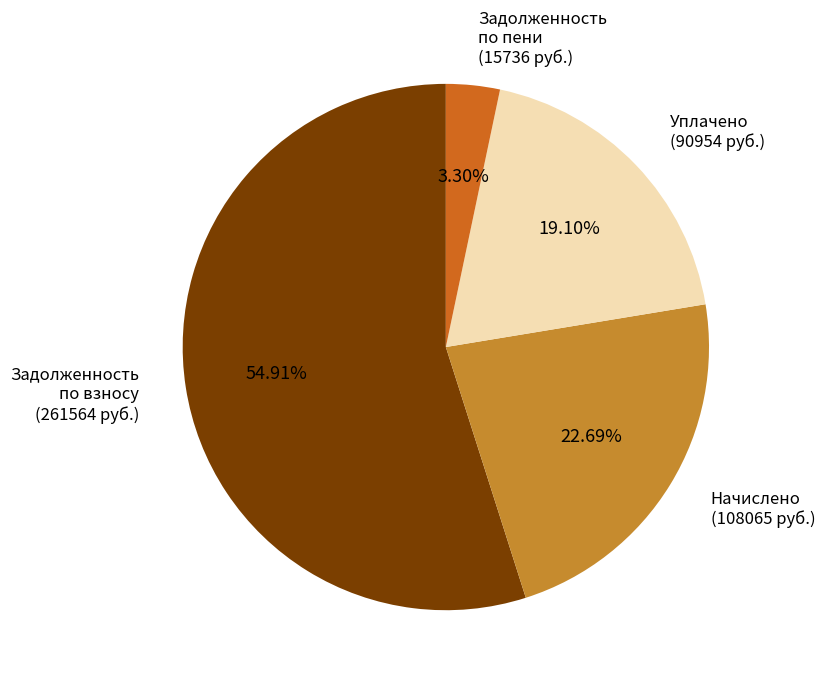

How many slices are in this pie chart?

4